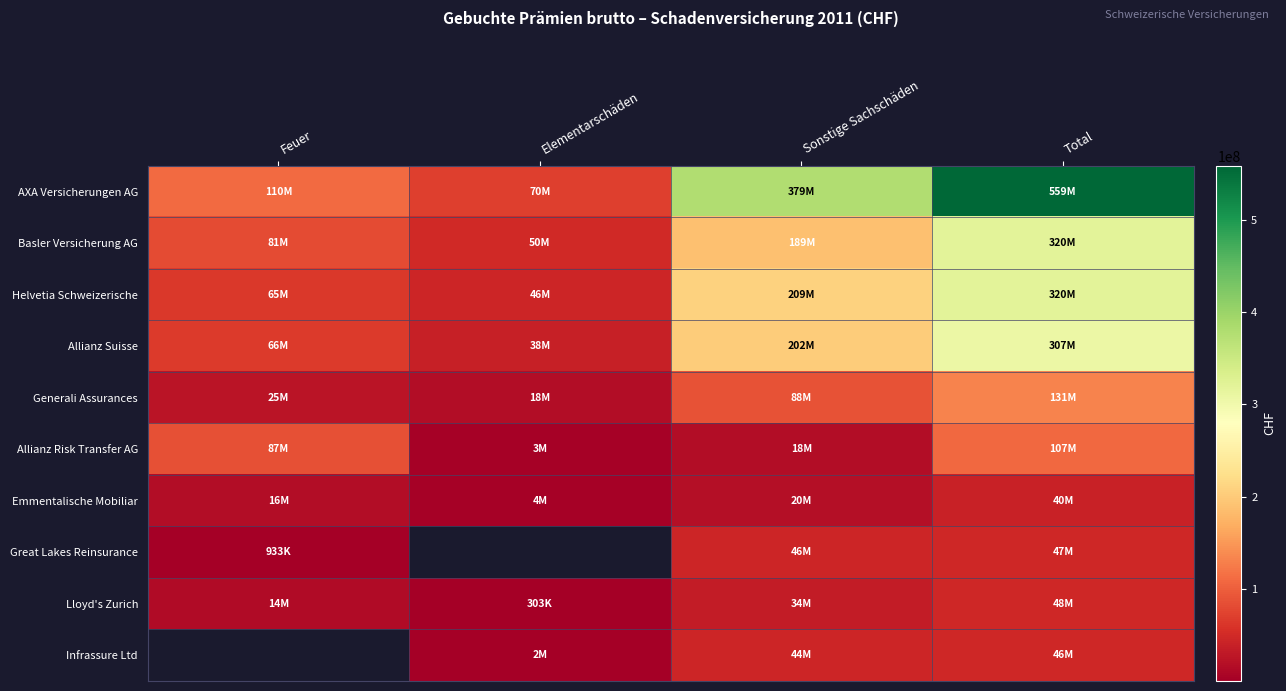

What is the difference between the highest and lowest values at Feuer?

108854615.0